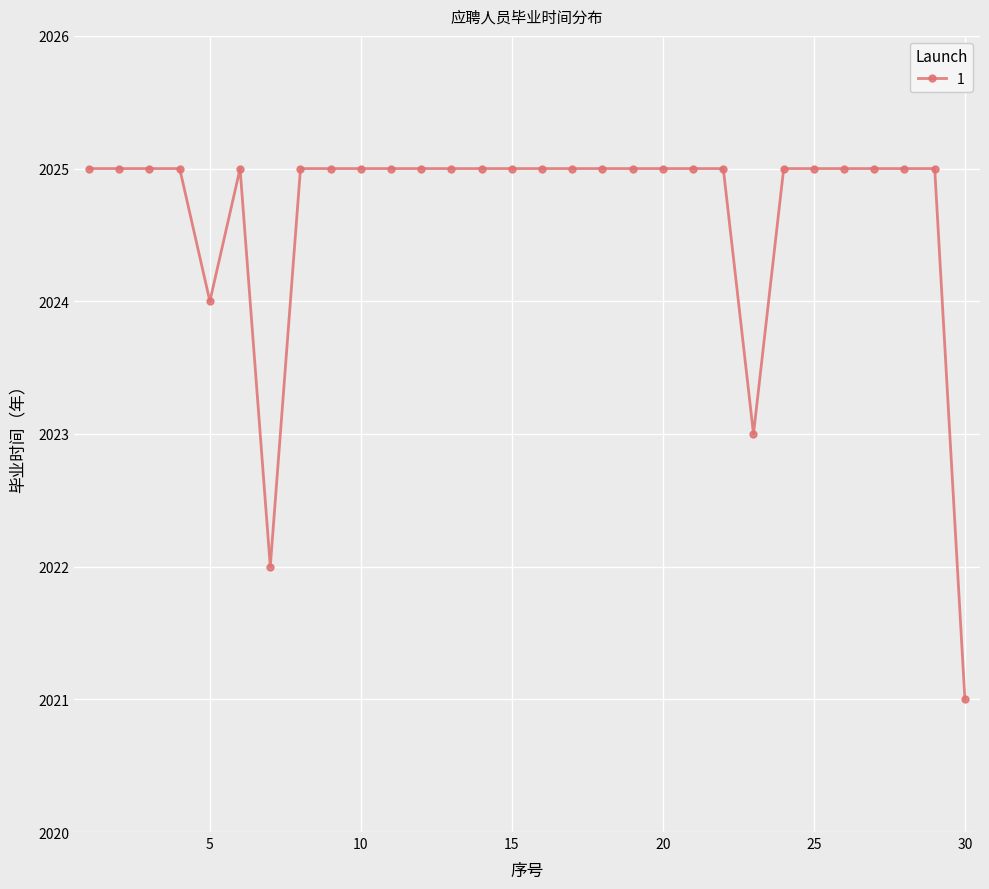

What is the difference between the maximum and minimum values?

4